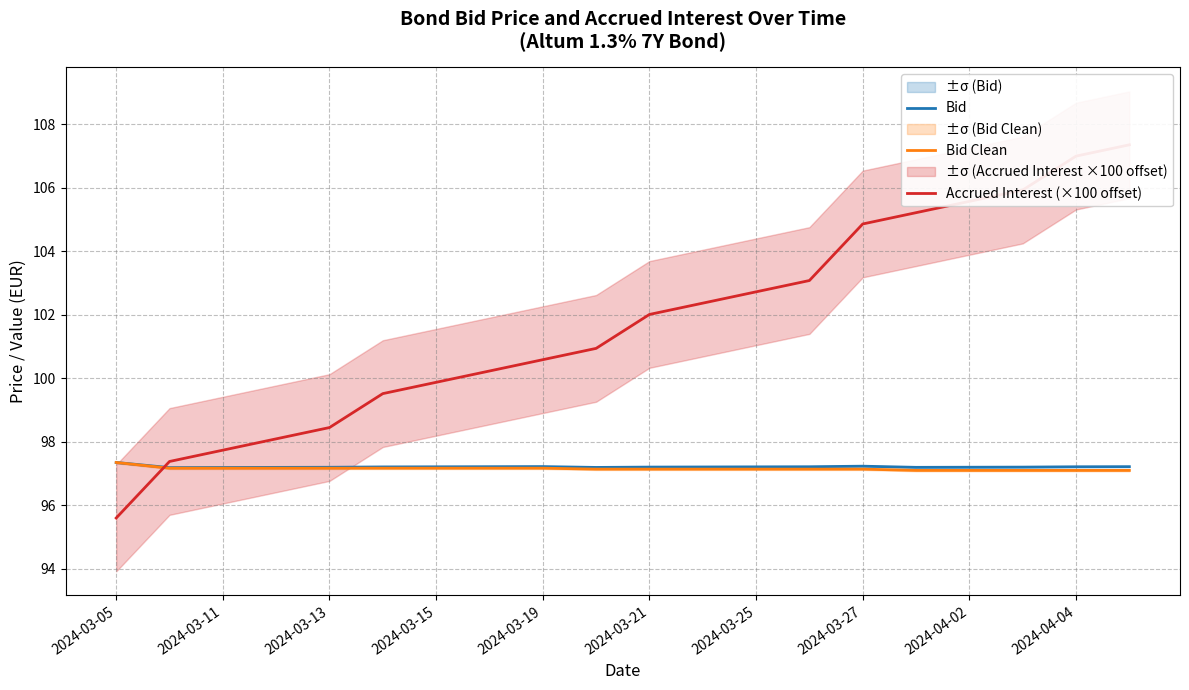

At which category does the chart reach its minimum across all series?

2024-03-05